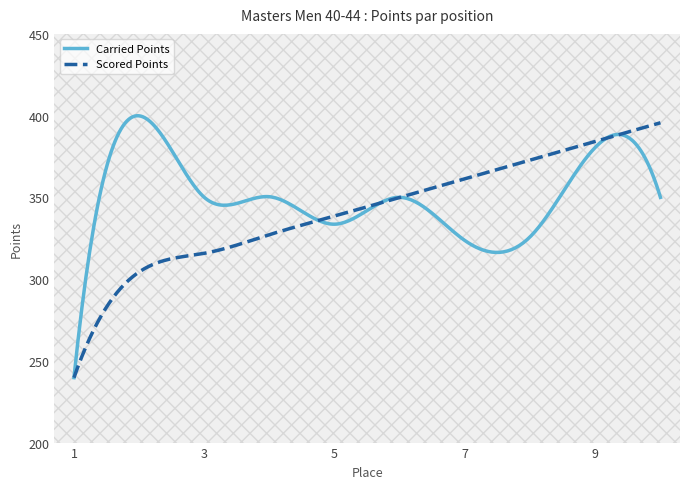

After their last crossing, which series has the higher values: Scored Points or Carried Points?

Scored Points